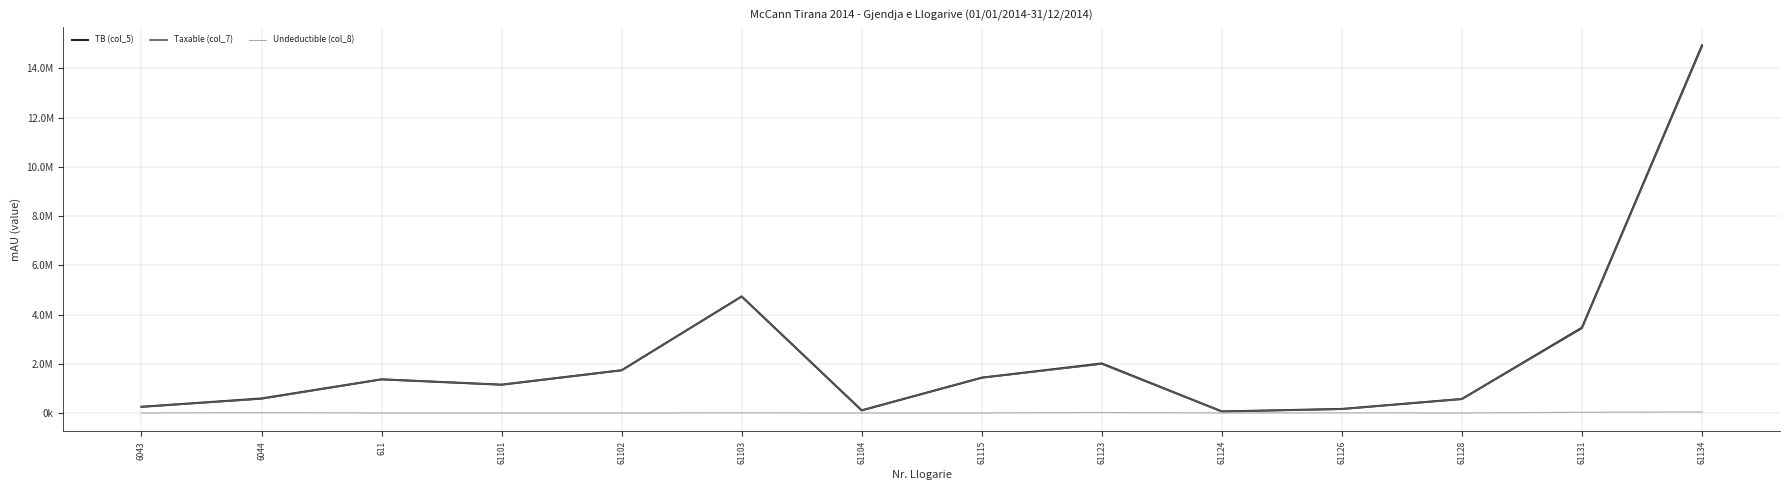

True or false: Undeductible (col_8) has a value of 0.0 at 61104.

True